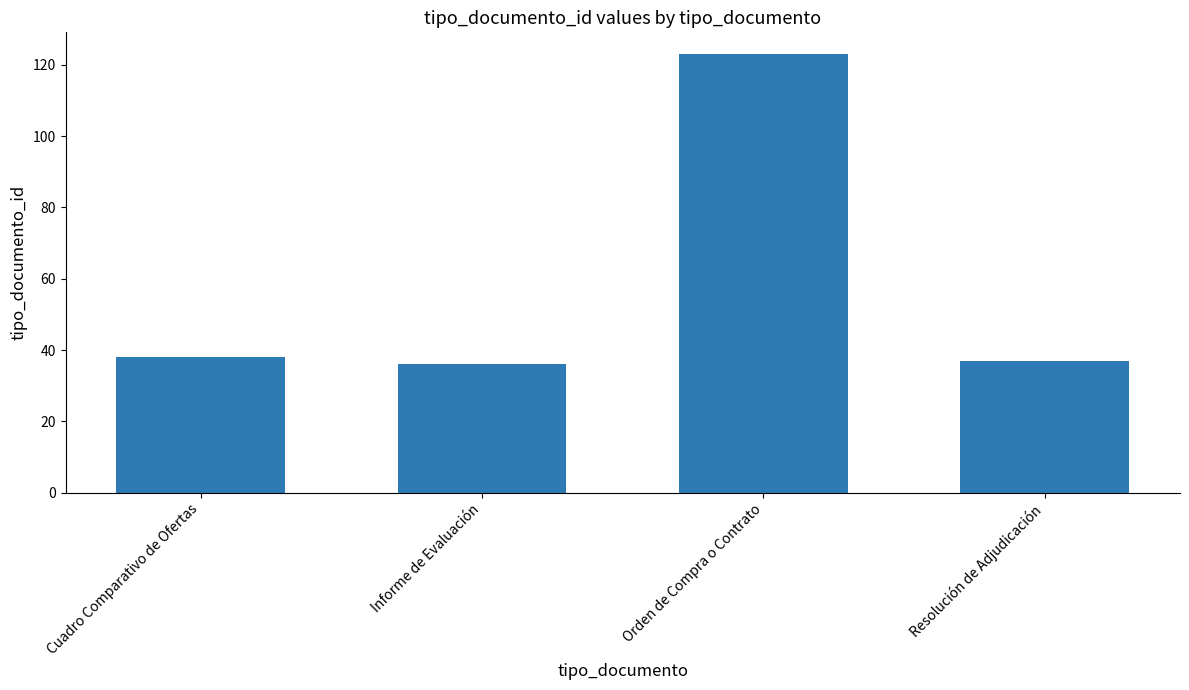

What is the label of the 3rd bar from the left?

Orden de Compra o Contrato